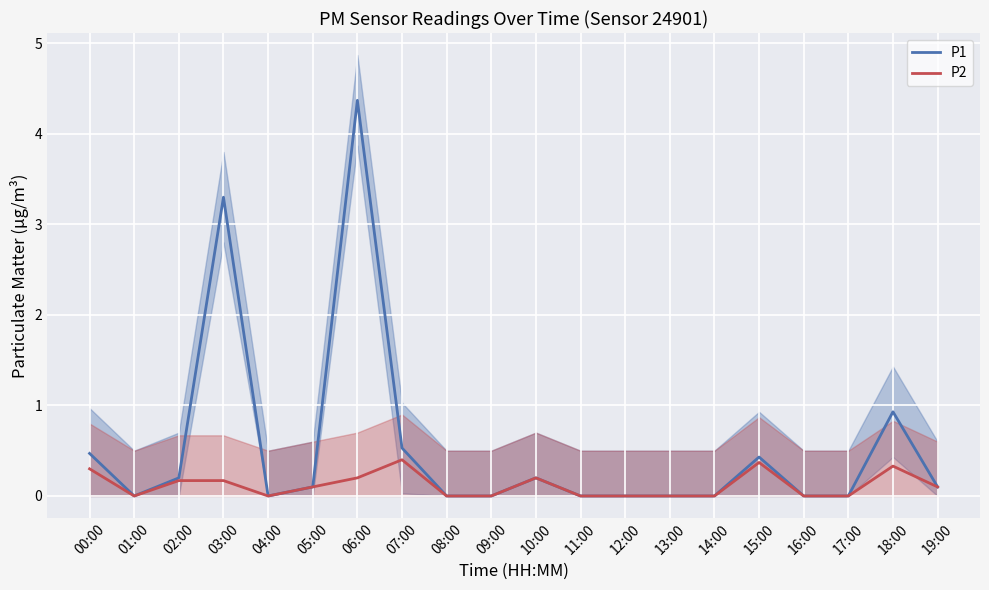

At how many categories does at least one series exceed 1?

2